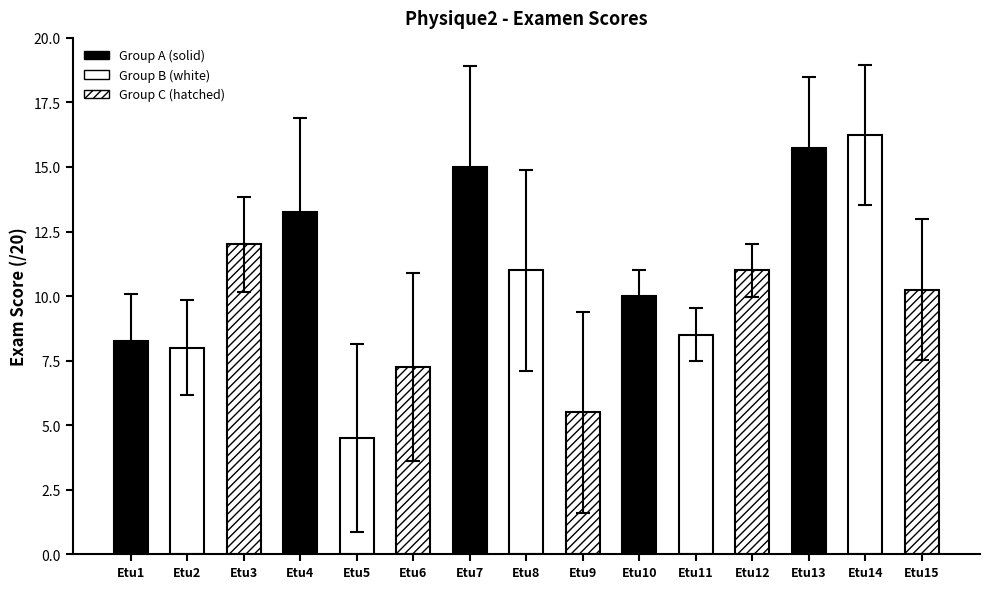

True or false: the data shows 7.3 at Etu5.

False